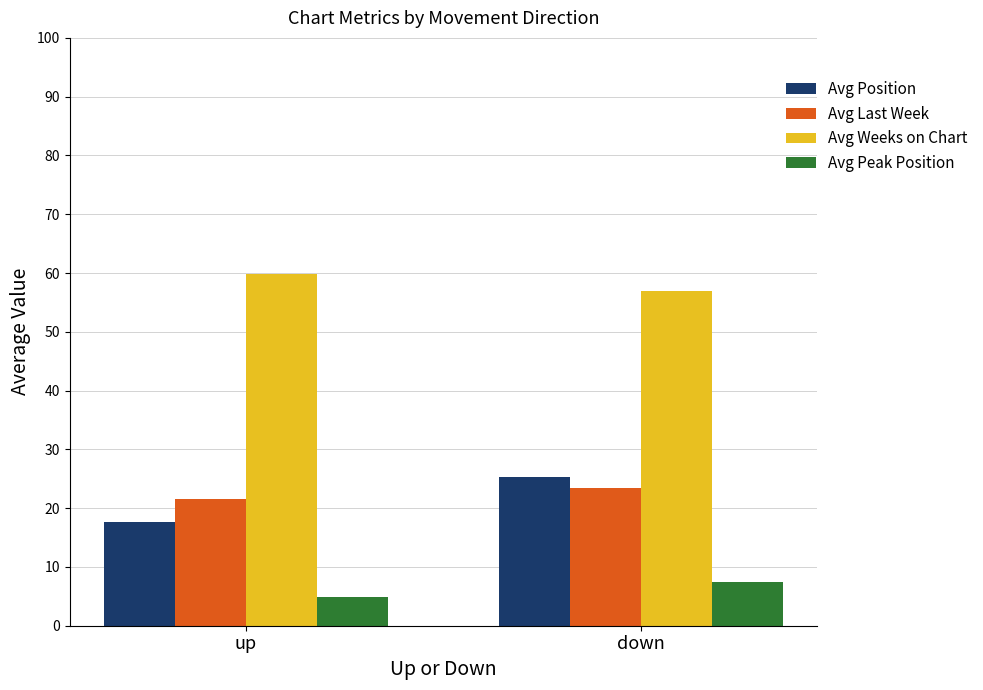

How many categories are shown in the chart?

2